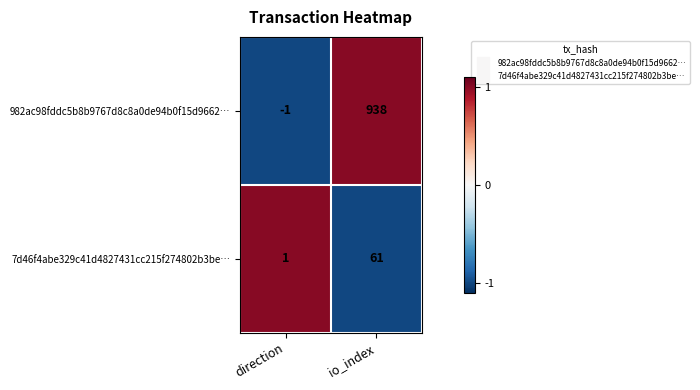

Which category has the highest value across all series?

io_index